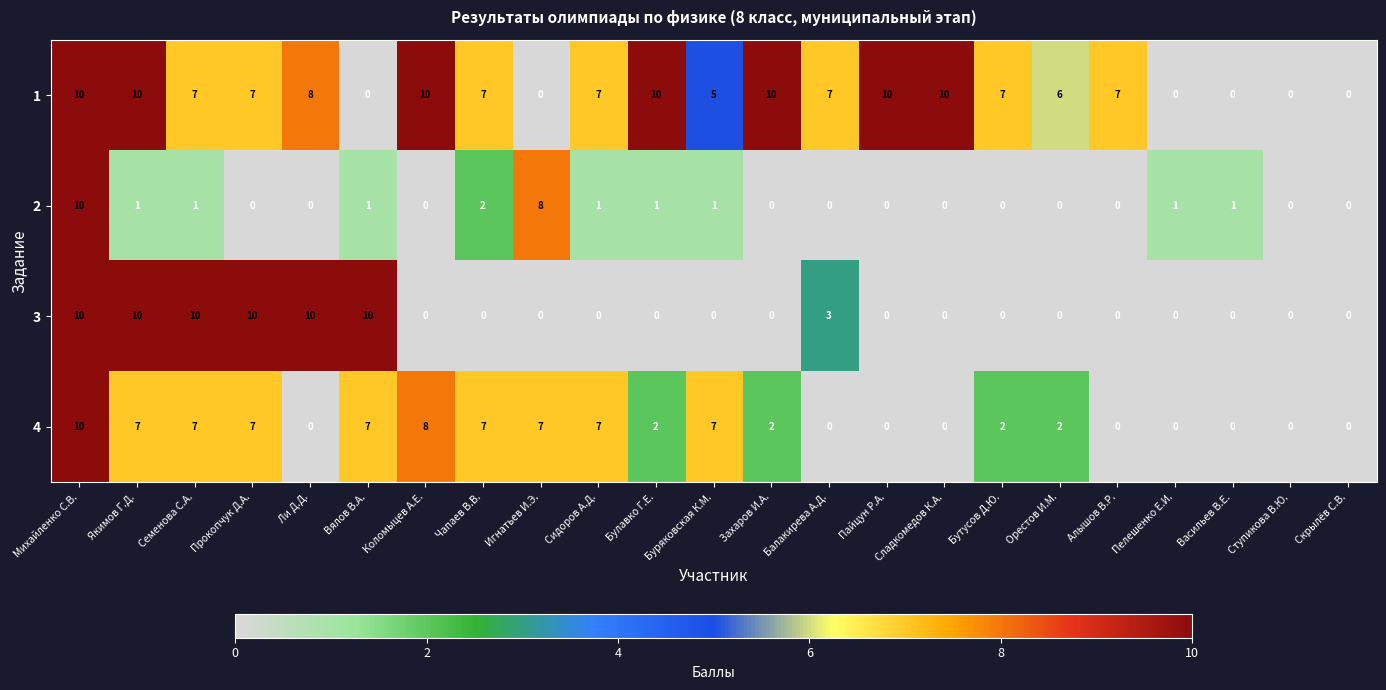

What is the total value across all series at Бутусов Д.Ю.?

9